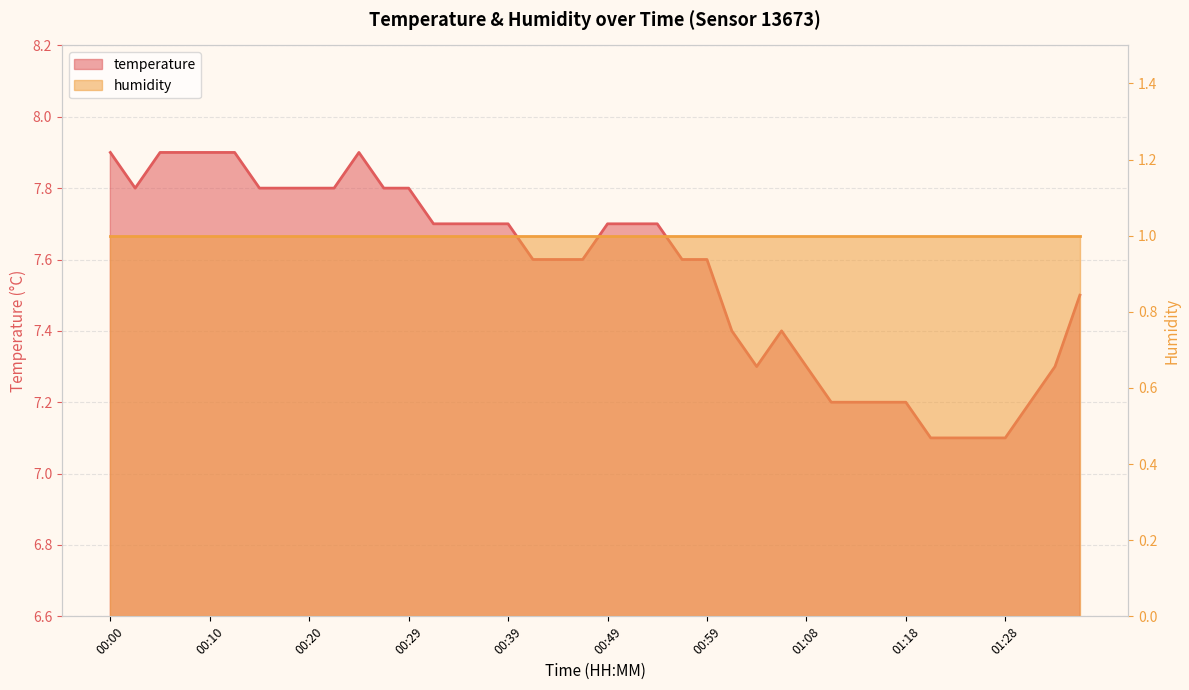

True or false: there are more than 0 points higher than both neighbors.

True